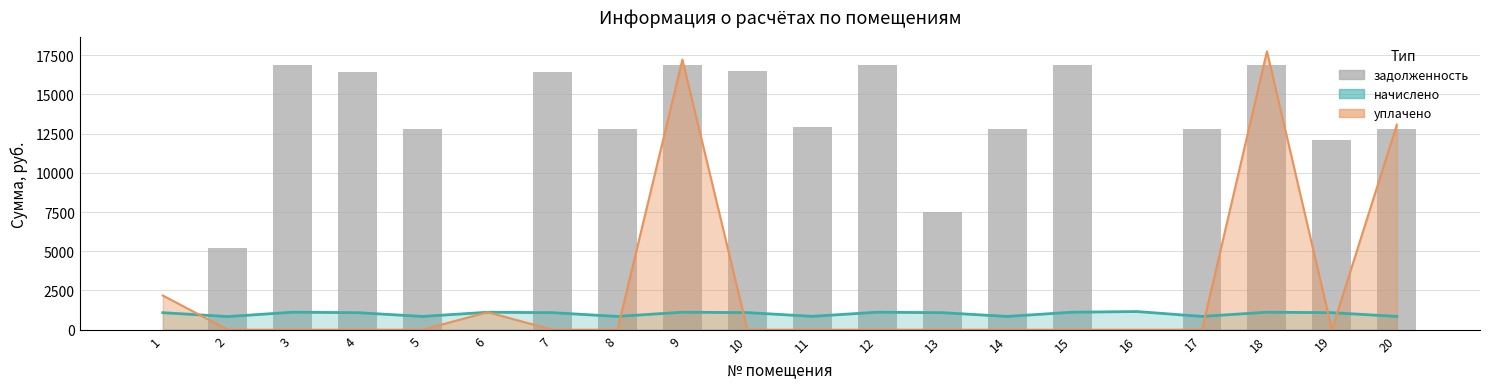

Approximately how many times larger is the value at 20 compared to 1?

1056.9